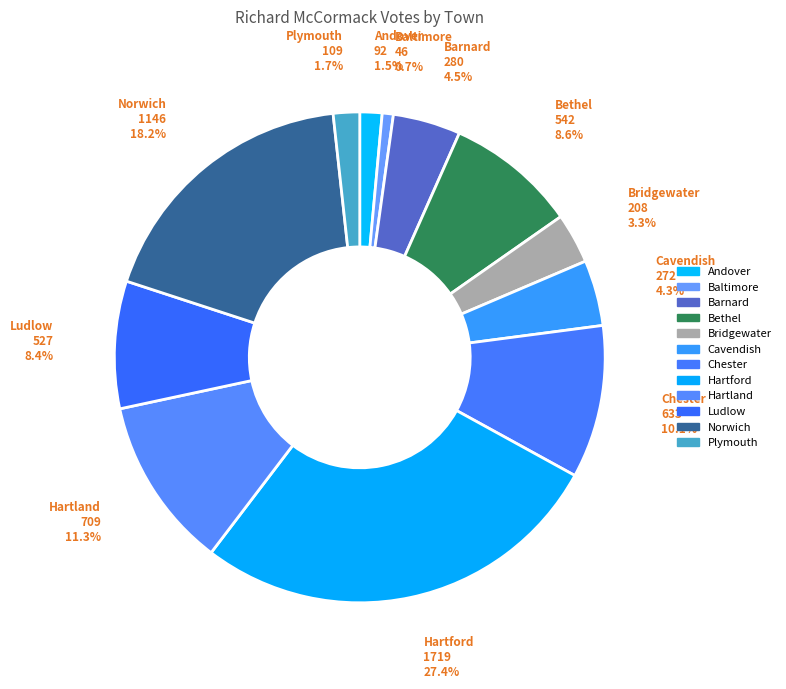

To the nearest percent, what is the combined percentage of Bridgewater and Plymouth?

5%